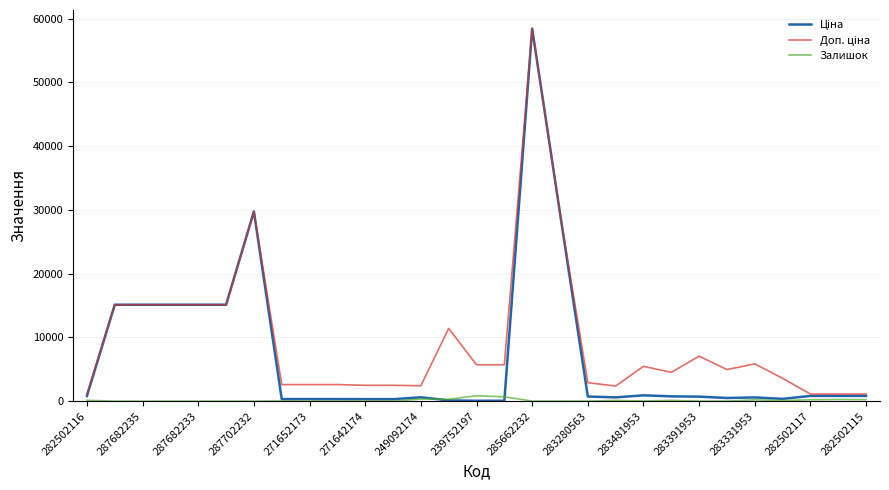

Rank the series by their maximum value, from lowest to highest.

Залишок, Ціна, Доп. ціна